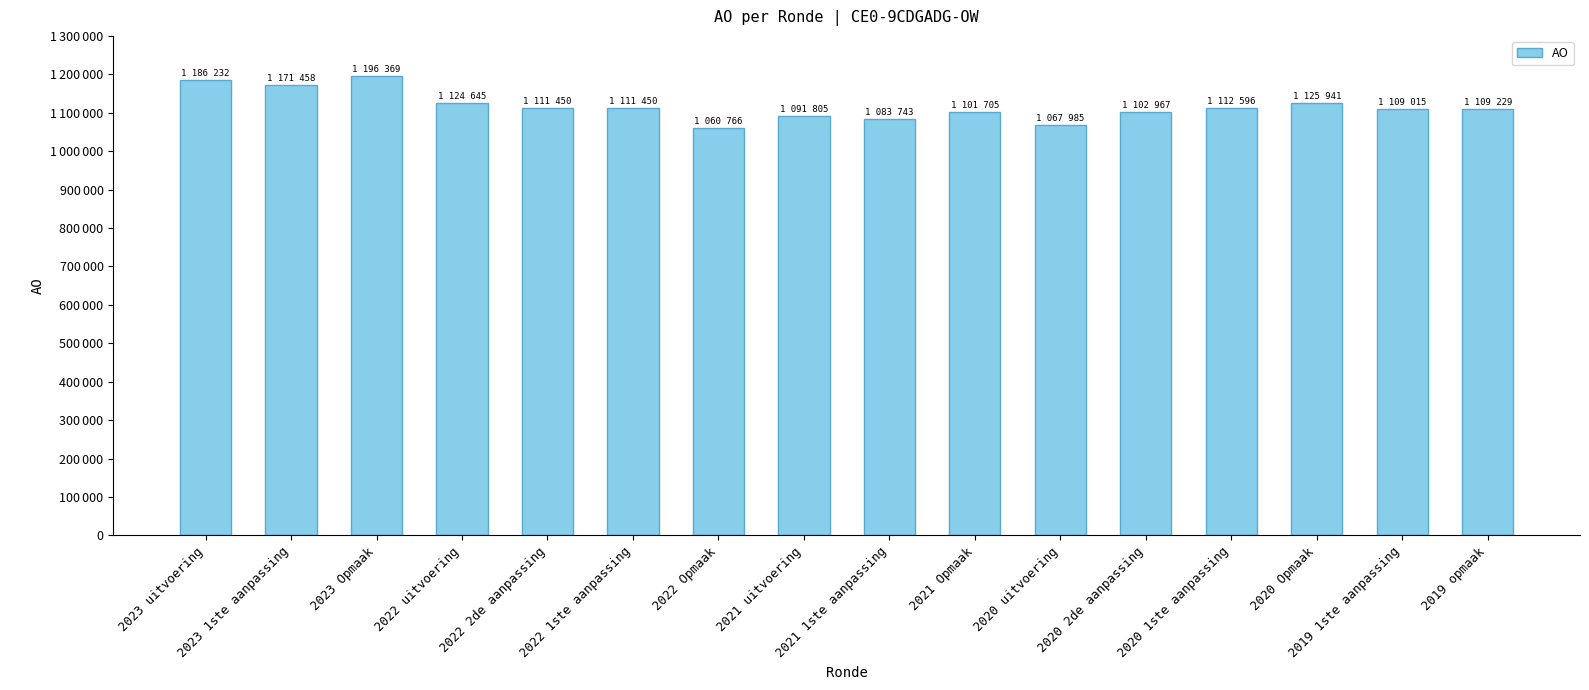

What is the change in value from 2021 1ste aanpassing to 2020 Opmaak?

+42198